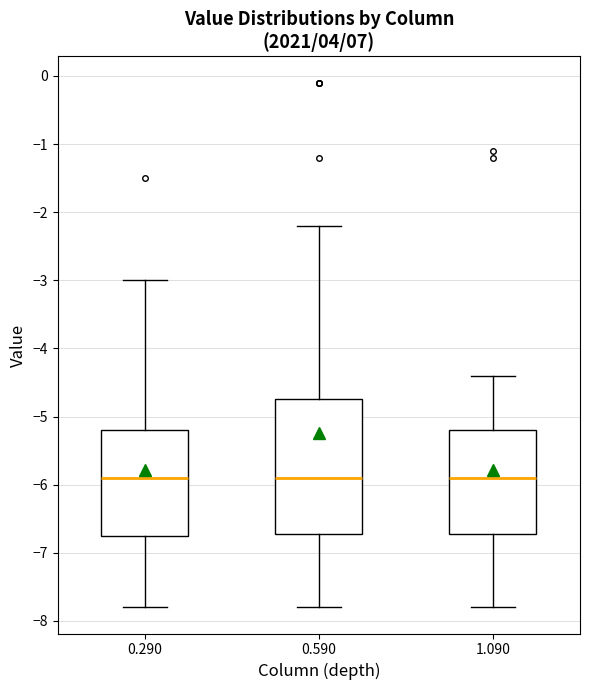

Which box is the tallest, from its lower edge to its upper edge?

0.590